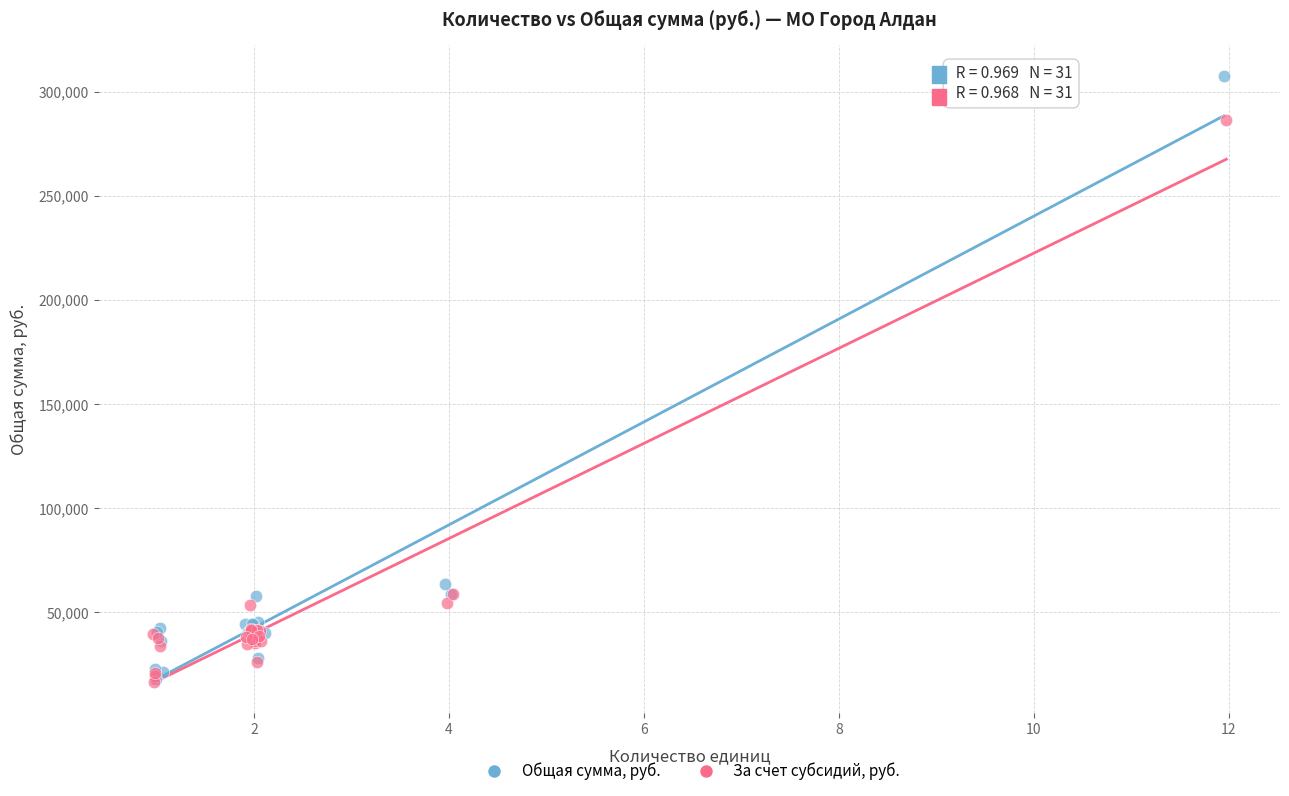

Which series has the largest Y range (max minus min)?

Общая сумма, руб.